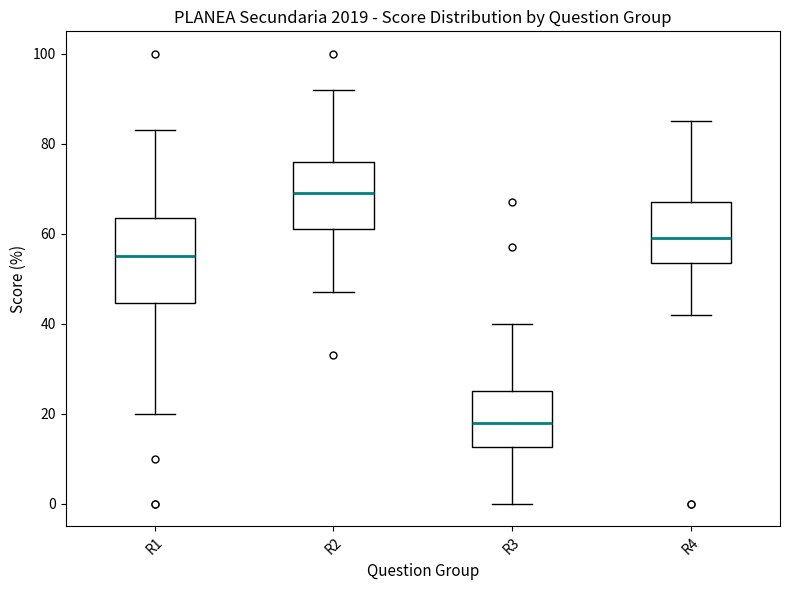

Which box is the tallest, from its lower edge to its upper edge?

R1